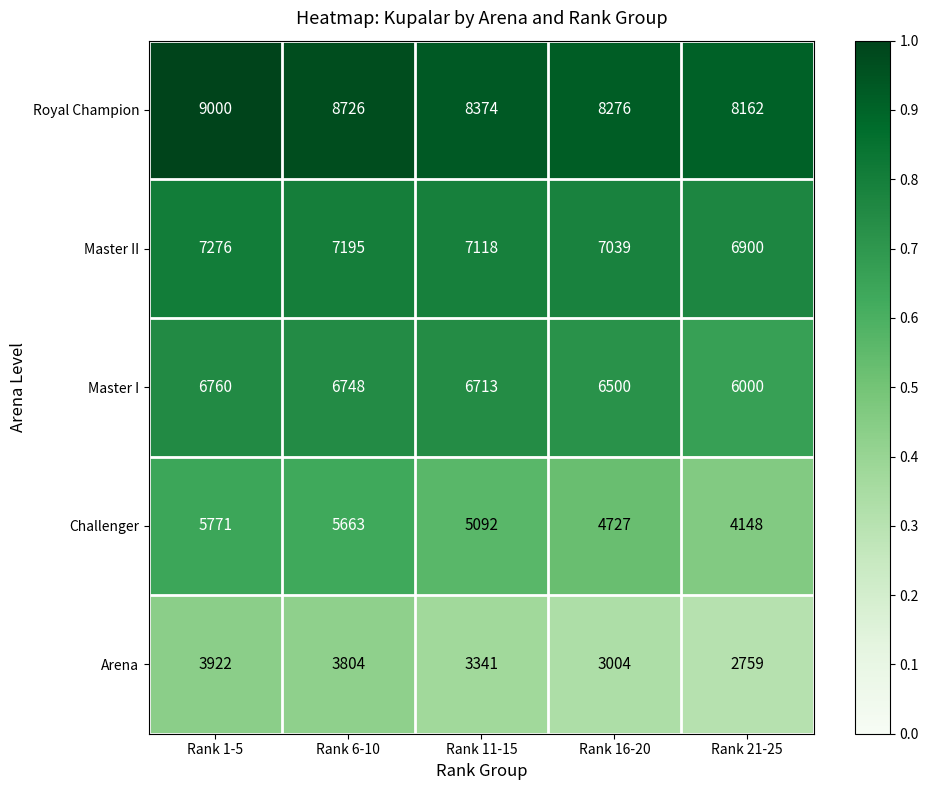

What is the approximate value of Royal Champion at Rank 6-10, to the nearest 10?

8730